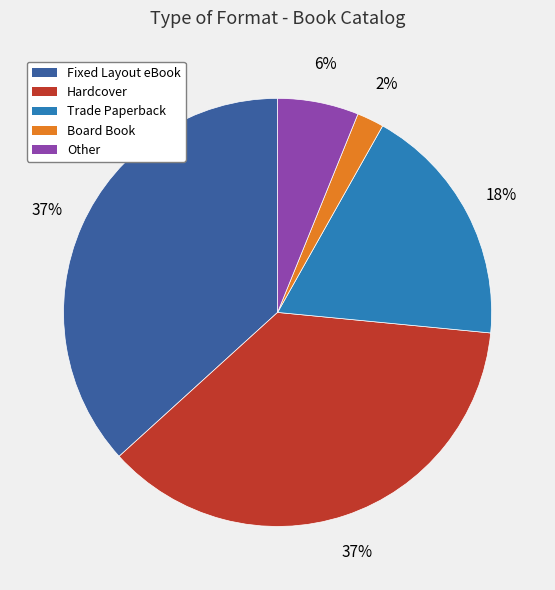

Do Other and Trade Paperback together represent more than half of the pie?

No